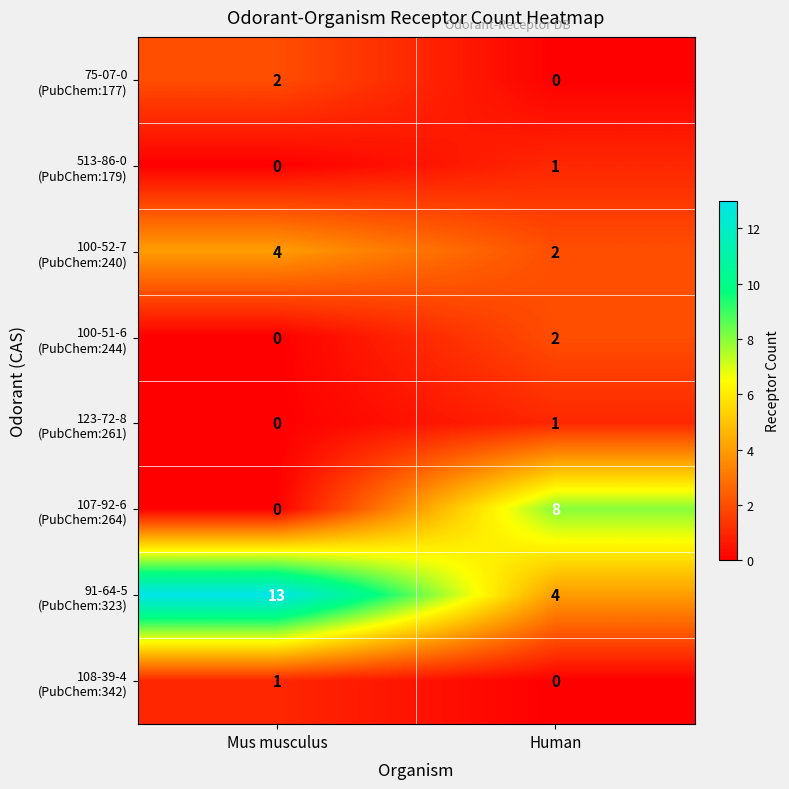

At how many categories does at least one series exceed 1?

2